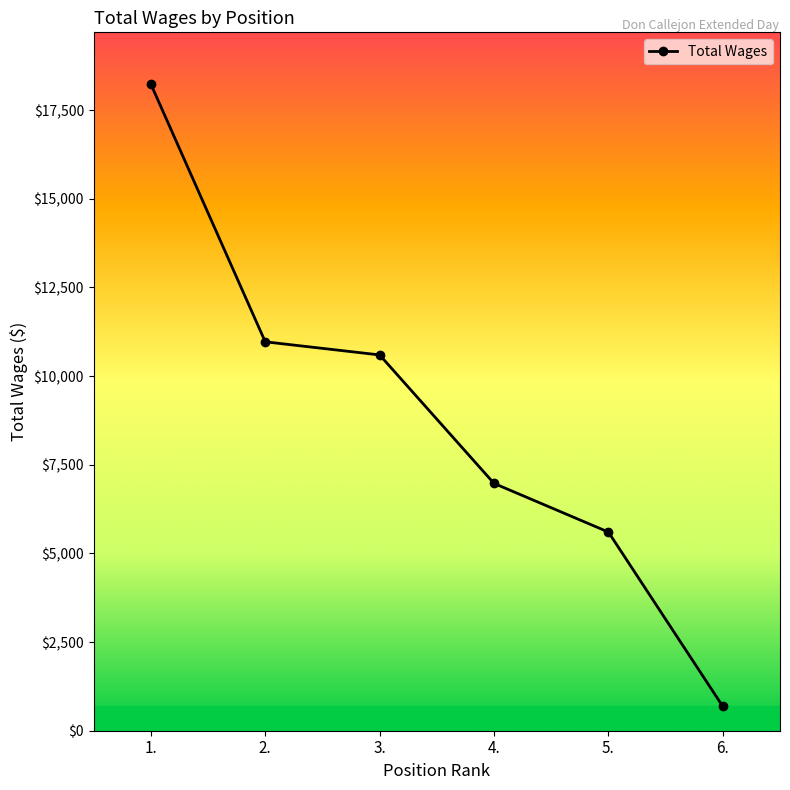

Between 1. and 4., which is larger?

1.